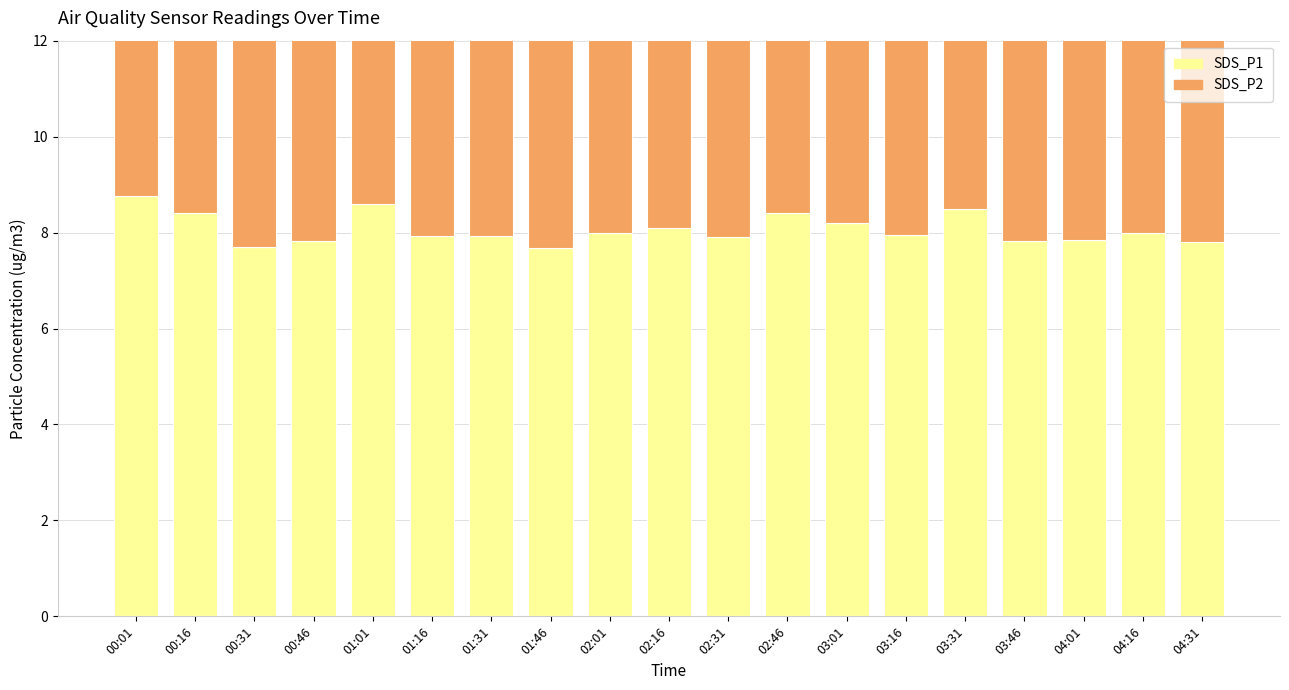

What is the difference between the SDS_P1 values at 01:46 and 02:16?

0.4